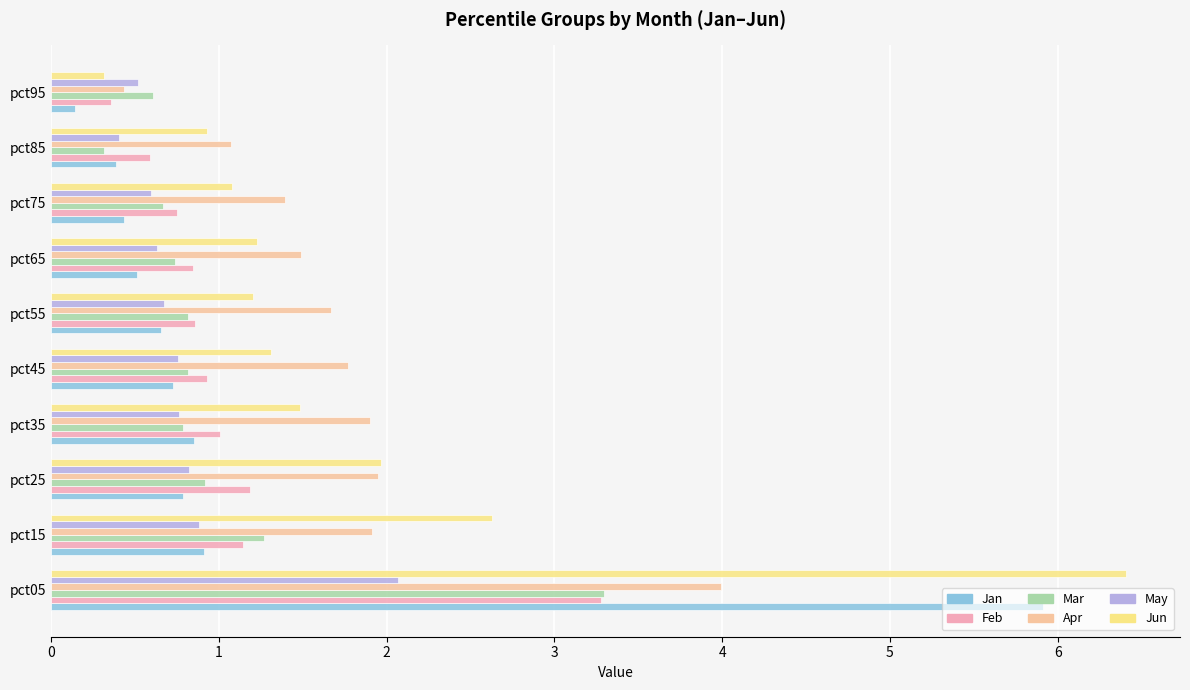

What are all the series names shown in the legend?

Jan, Feb, Mar, Apr, May, Jun